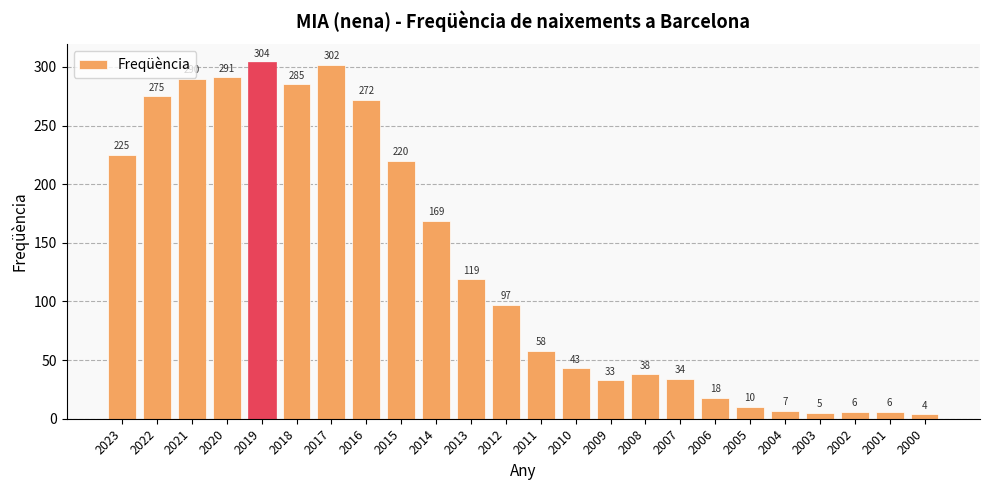

Read the value at 2008, to the nearest 50.

50